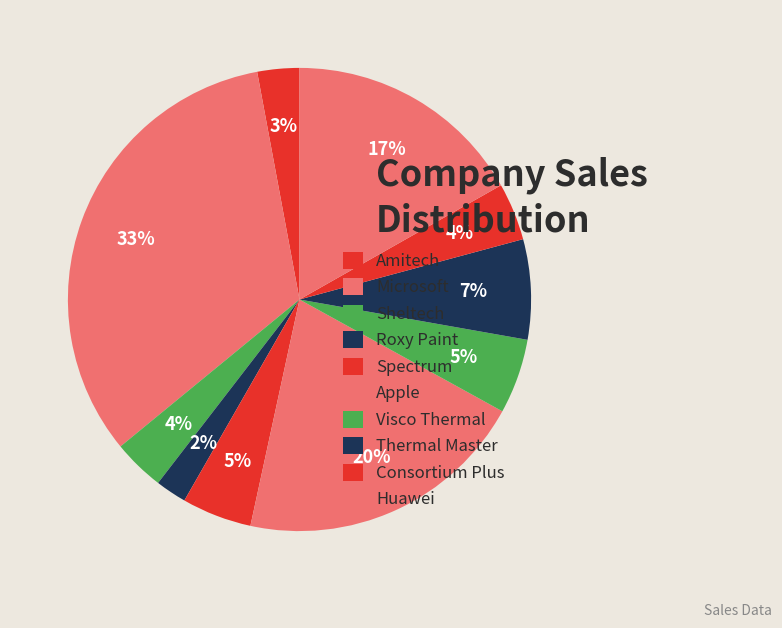

Is Roxy Paint the majority of the pie?

No